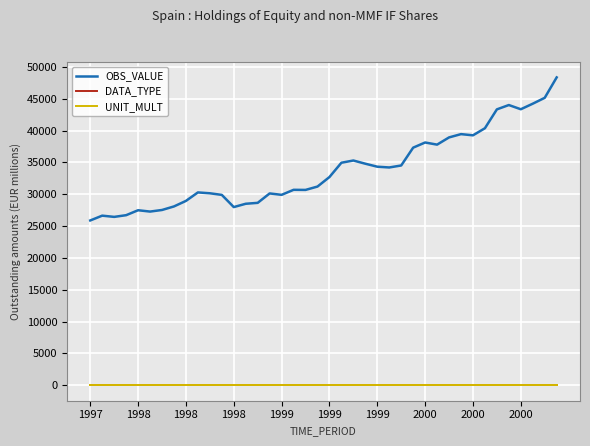

What is the highest value of the OBS_VALUE series?

48363